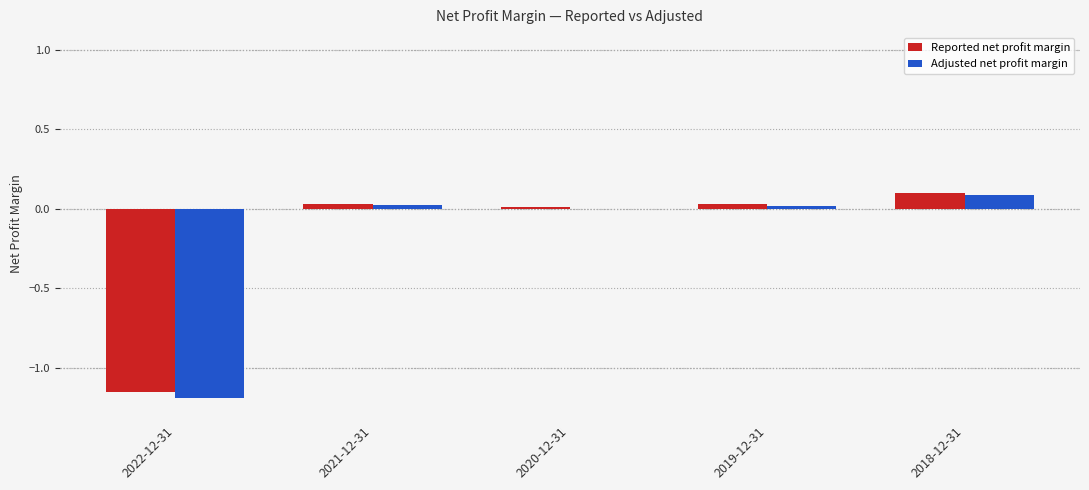

True or false: Adjusted net profit margin has a value of 0.1 at 2018-12-31.

True